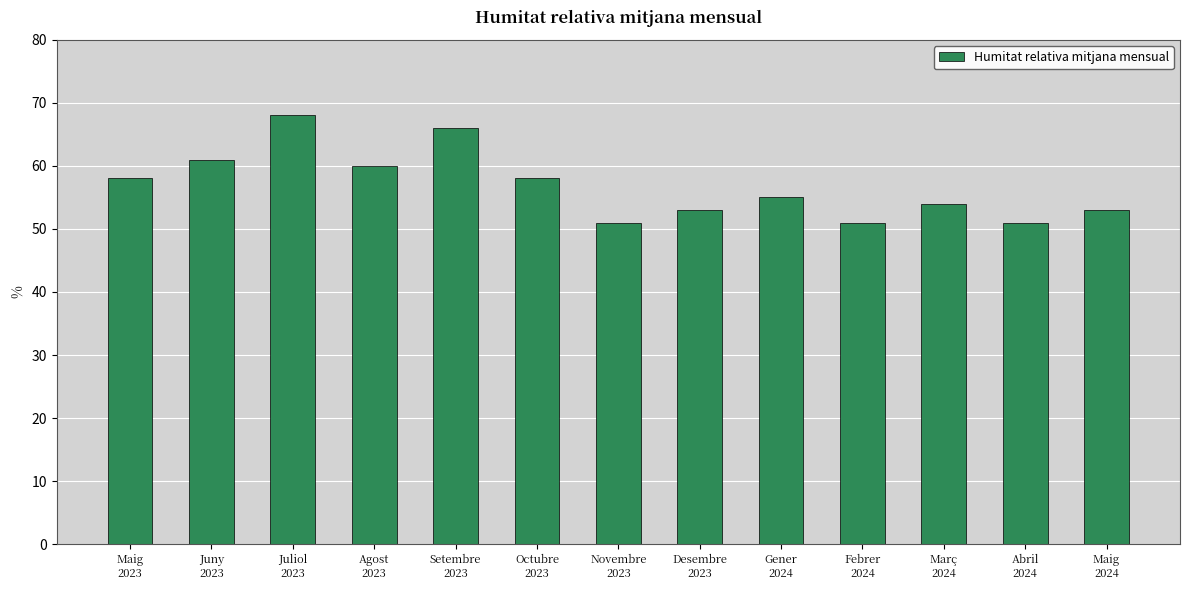

What is the difference between the maximum and minimum values?

17